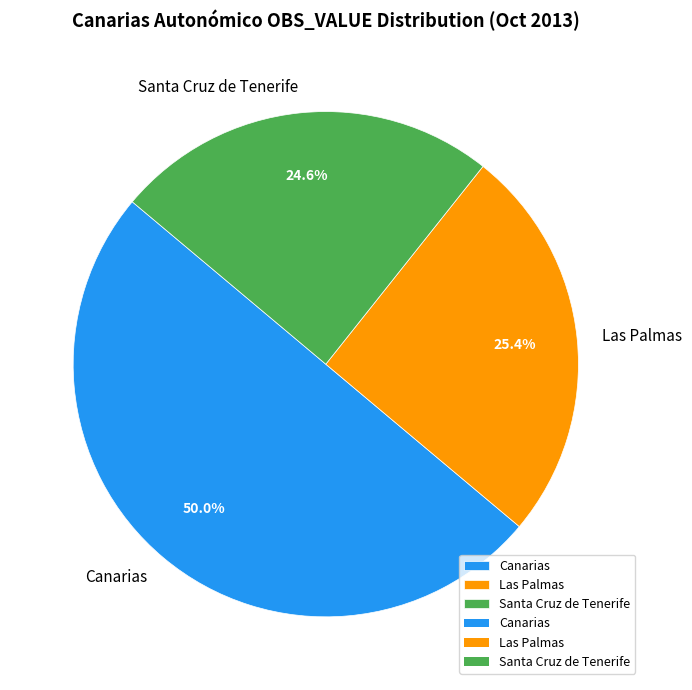

Approximately how many times larger is the value at Las Palmas compared to Santa Cruz de Tenerife?

1.0